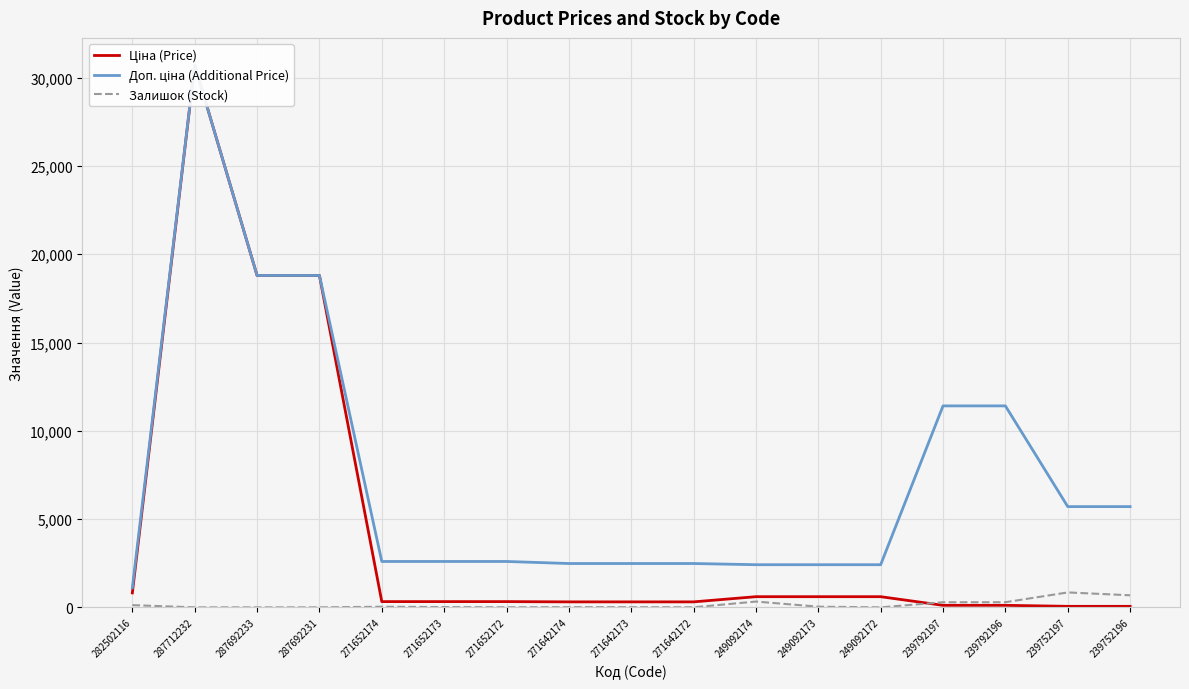

Reading left to right, what are all the values shown in this chart?

Ціна (Price): 818.5	30717.1	18796.8	18796.8	324.8	324.8	324.8	310.3	310.3	310.3	603.7	603.7	603.7	114.1	114.1	57.0	57.0
Доп. ціна (Additional Price): 1109.2	30717.1	18796.8	18796.8	2598.3	2598.3	2598.3	2482.4	2482.4	2482.4	2414.8	2414.8	2414.8	11410.0	11410.0	5705.0	5705.0
Залишок (Stock): 125.0	0.0	0.0	0.0	34.0	15.0	4.0	11.0	10.0	4.0	328.0	38.0	0.0	289.0	290.0	845.0	683.0